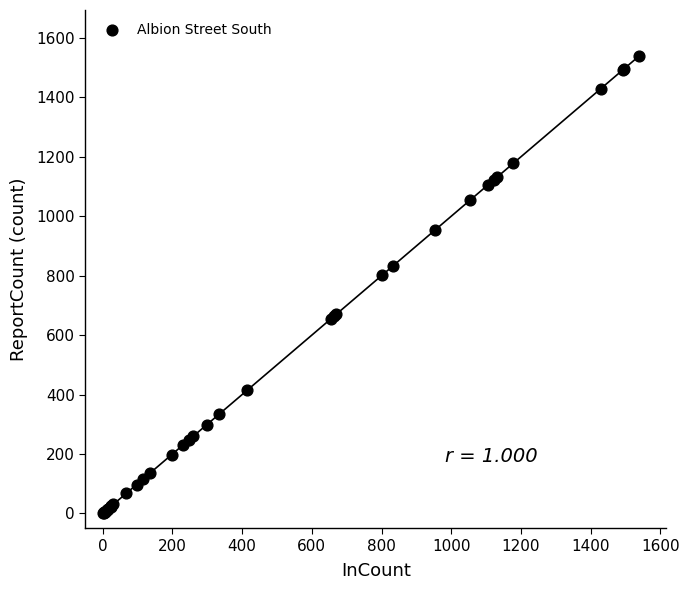

What Y value in the scatter plot is closest to 770?

802